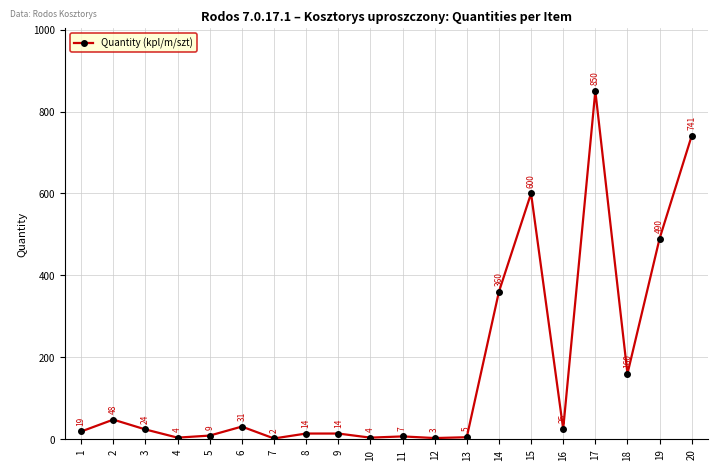

The value at 1 is 19. True or false?

True